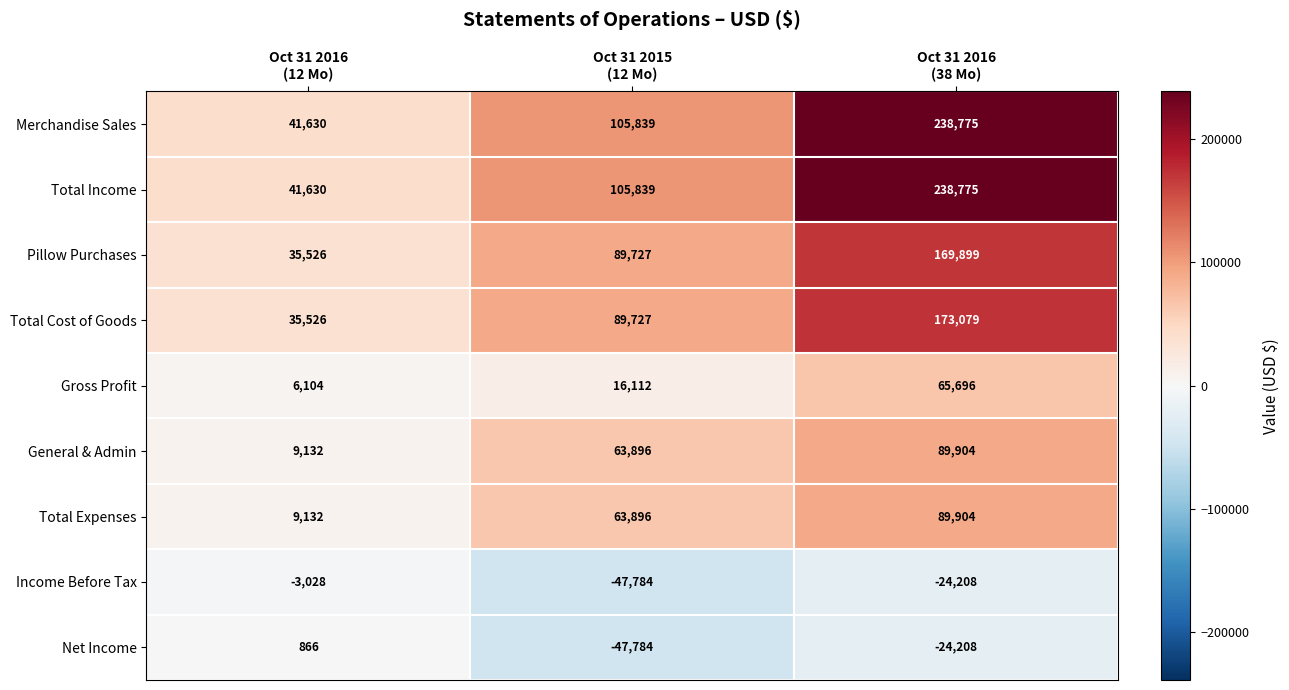

What is the highest value of the Total Expenses series?

89904